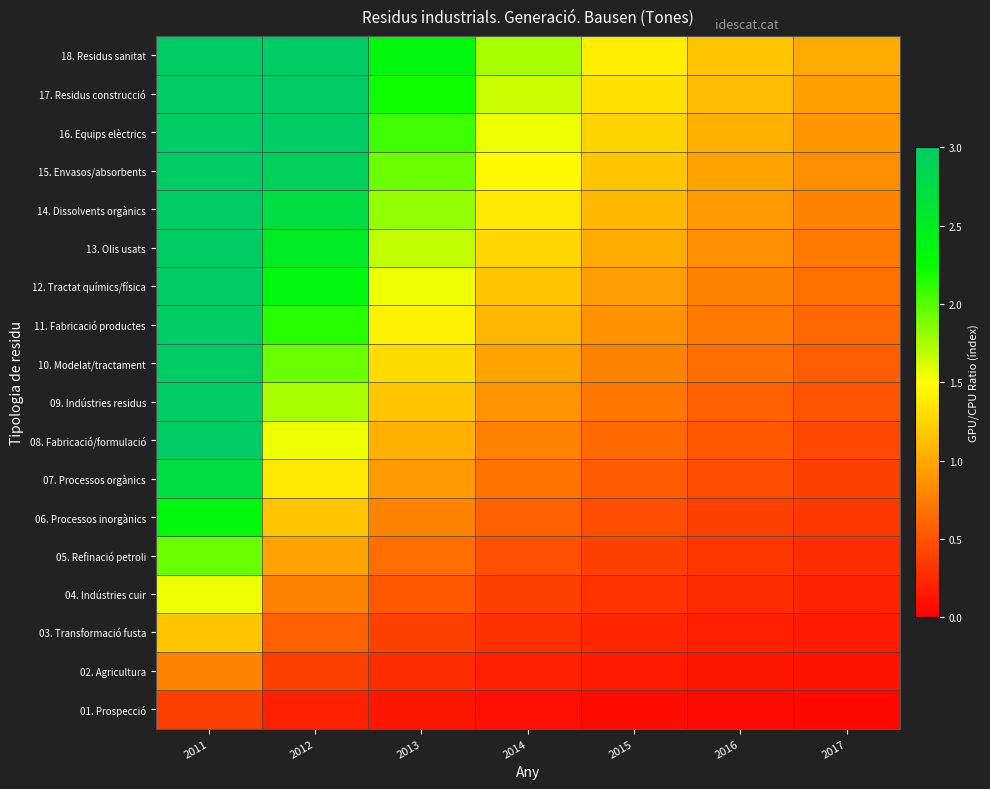

Reading right to left, what are all the values shown in this chart?

01. Prospecció: 2017=0.1	2016=0.1	2015=0.1	2014=0.1	2013=0.1	2012=0.2	2011=0.4
02. Agricultura: 2017=0.1	2016=0.1	2015=0.2	2014=0.2	2013=0.3	2012=0.4	2011=0.8
03. Transformació fusta: 2017=0.2	2016=0.2	2015=0.2	2014=0.3	2013=0.4	2012=0.6	2011=1.2
04. Indústries cuir: 2017=0.2	2016=0.3	2015=0.3	2014=0.4	2013=0.5	2012=0.8	2011=1.6
05. Refinació petroli: 2017=0.3	2016=0.3	2015=0.4	2014=0.5	2013=0.6	2012=1.0	2011=1.9
06. Processos inorgànics: 2017=0.3	2016=0.4	2015=0.5	2014=0.6	2013=0.8	2012=1.2	2011=2.3
07. Processos orgànics: 2017=0.4	2016=0.5	2015=0.5	2014=0.7	2013=0.9	2012=1.4	2011=2.7
08. Fabricació/formulació: 2017=0.4	2016=0.5	2015=0.6	2014=0.8	2013=1.0	2012=1.6	2011=3.1
09. Indústries residus: 2017=0.5	2016=0.6	2015=0.7	2014=0.9	2013=1.2	2012=1.7	2011=3.5
10. Modelat/tractament: 2017=0.6	2016=0.6	2015=0.8	2014=1.0	2013=1.3	2012=1.9	2011=3.9
11. Fabricació productes: 2017=0.6	2016=0.7	2015=0.9	2014=1.1	2013=1.4	2012=2.1	2011=4.3
12. Tractat químics/física: 2017=0.7	2016=0.8	2015=0.9	2014=1.2	2013=1.6	2012=2.3	2011=4.7
13. Olis usats: 2017=0.7	2016=0.8	2015=1.0	2014=1.3	2013=1.7	2012=2.5	2011=5.1
14. Dissolvents orgànics: 2017=0.8	2016=0.9	2015=1.1	2014=1.4	2013=1.8	2012=2.7	2011=5.4
15. Envasos/absorbents: 2017=0.8	2016=1.0	2015=1.2	2014=1.5	2013=1.9	2012=2.9	2011=5.8
16. Equips elèctrics: 2017=0.9	2016=1.0	2015=1.2	2014=1.6	2013=2.1	2012=3.1	2011=6.2
17. Residus construcció: 2017=0.9	2016=1.1	2015=1.3	2014=1.7	2013=2.2	2012=3.3	2011=6.6
18. Residus sanitat: 2017=1.0	2016=1.2	2015=1.4	2014=1.7	2013=2.3	2012=3.5	2011=7.0